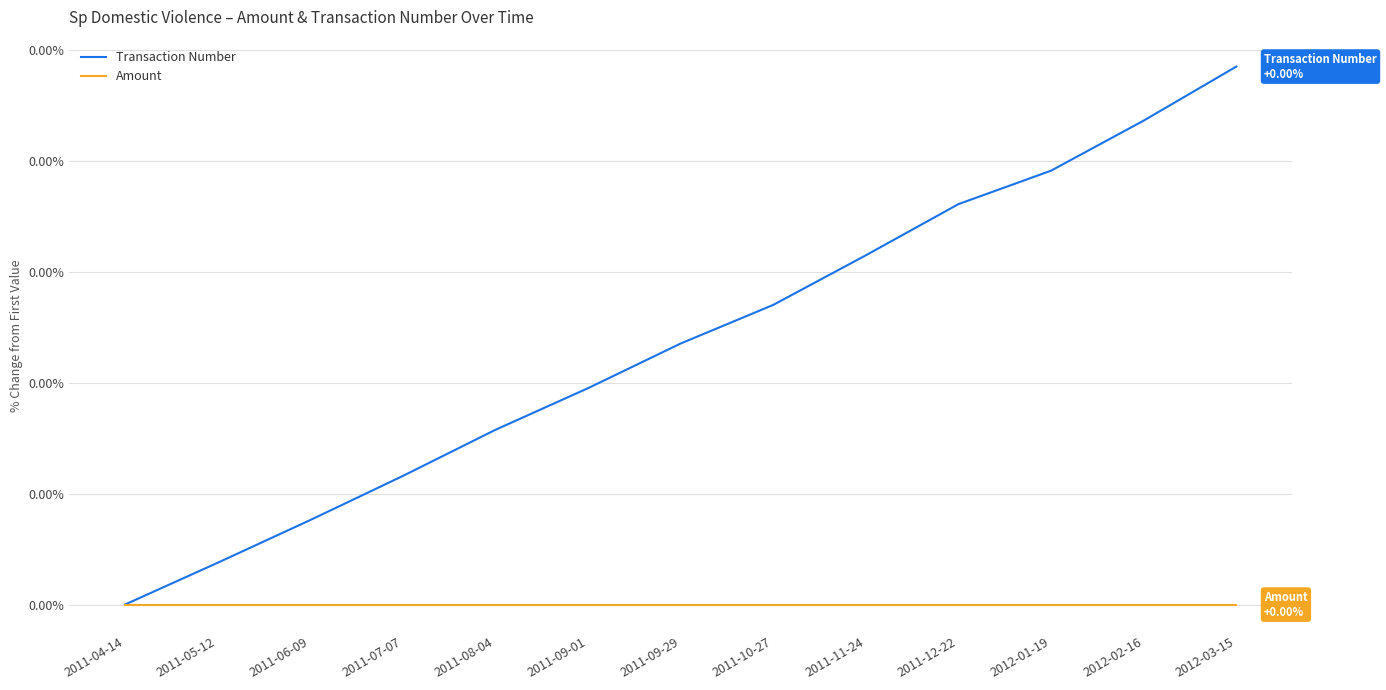

Does the chart display data point markers on the line(s)?

No